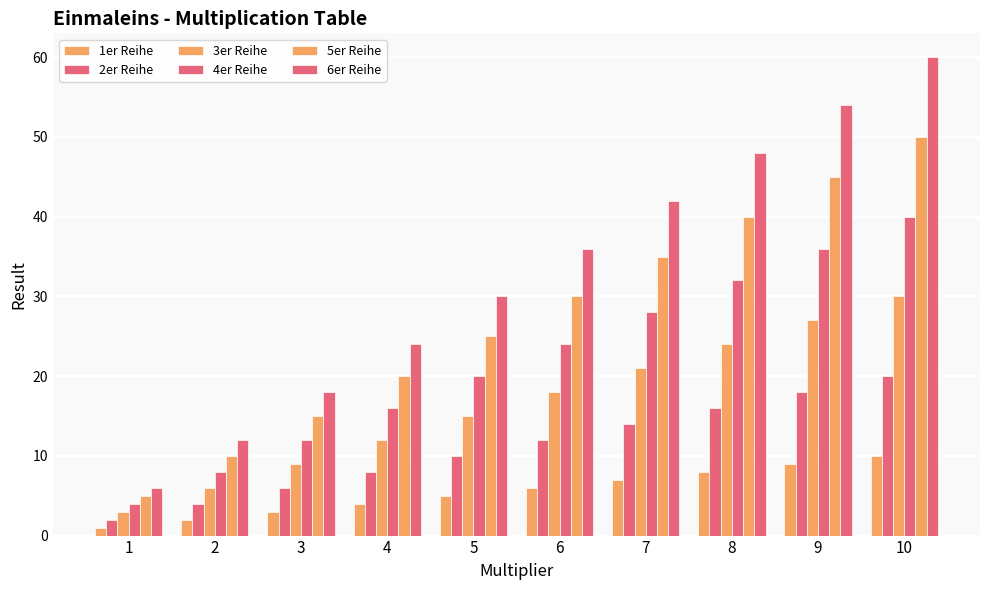

How many groups of bars are there?

10